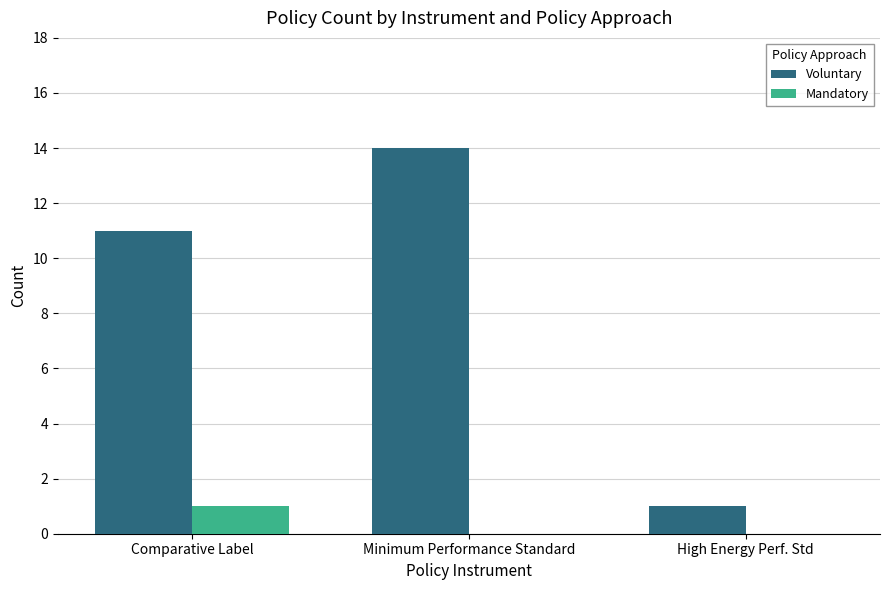

True or false: Mandatory has a value of 0 at High Energy Perf. Std.

True